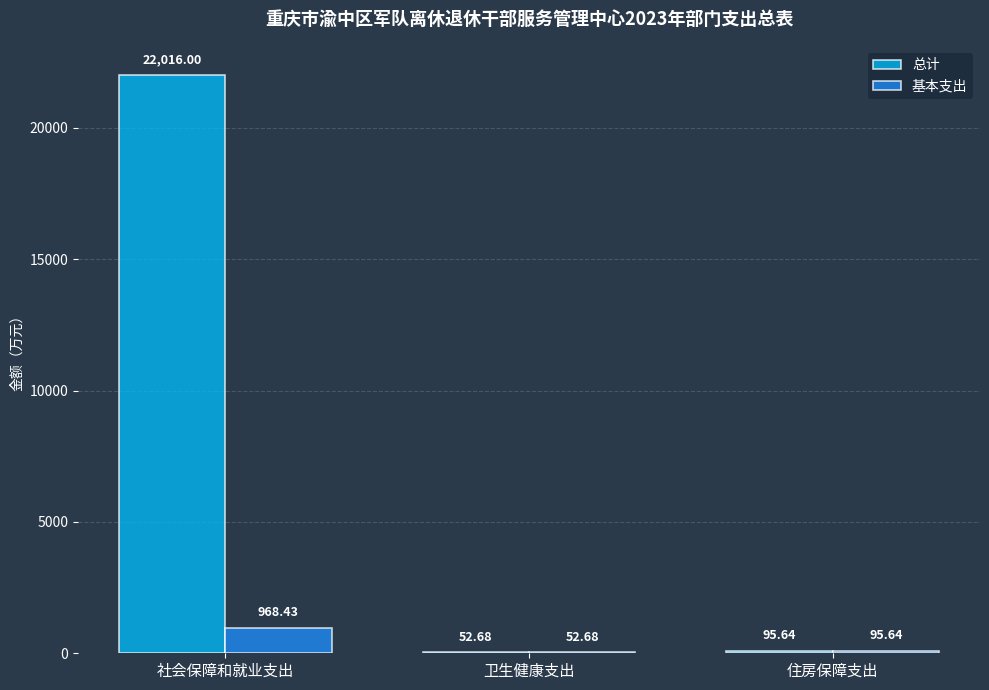

At which category is the sum across all series the highest?

社会保障和就业支出